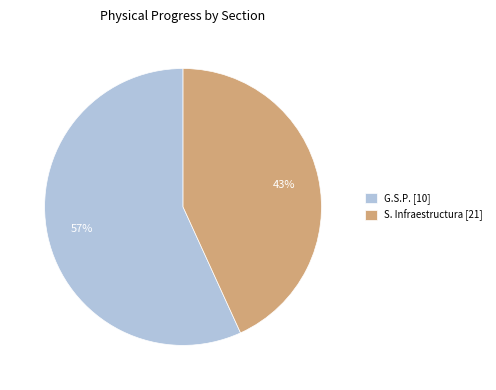

How many segments does this pie chart have?

2